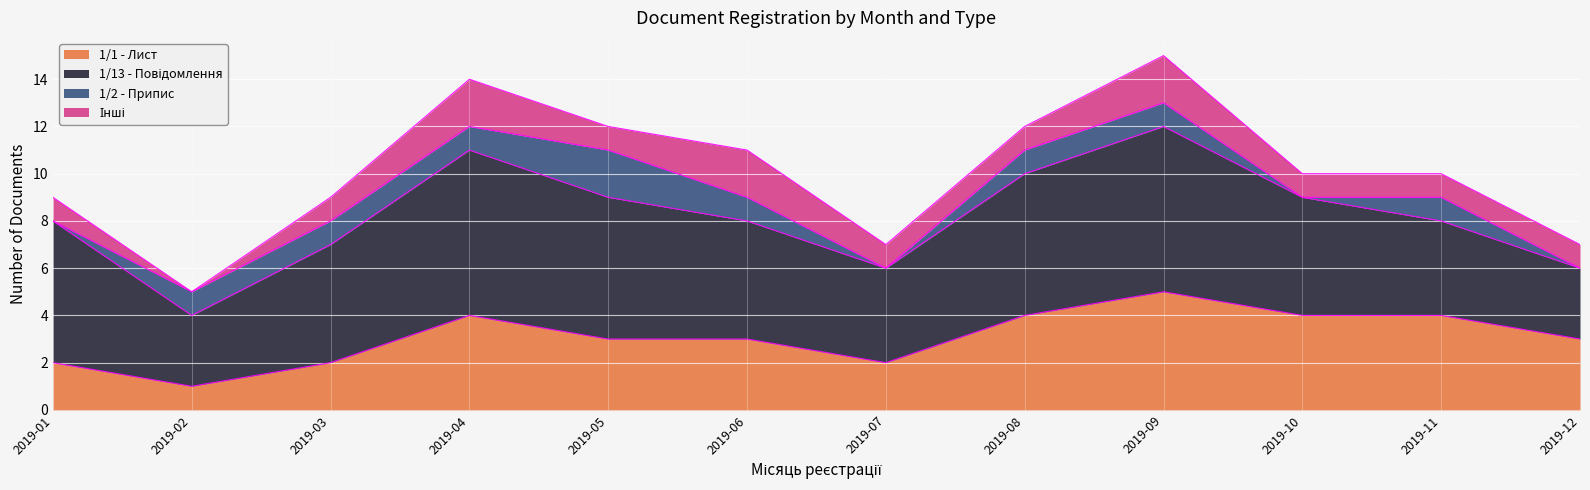

At 2019-07, list the series in order from largest to smallest.

1/13 - Повідомлення, 1/1 - Лист, Інші, 1/2 - Припис